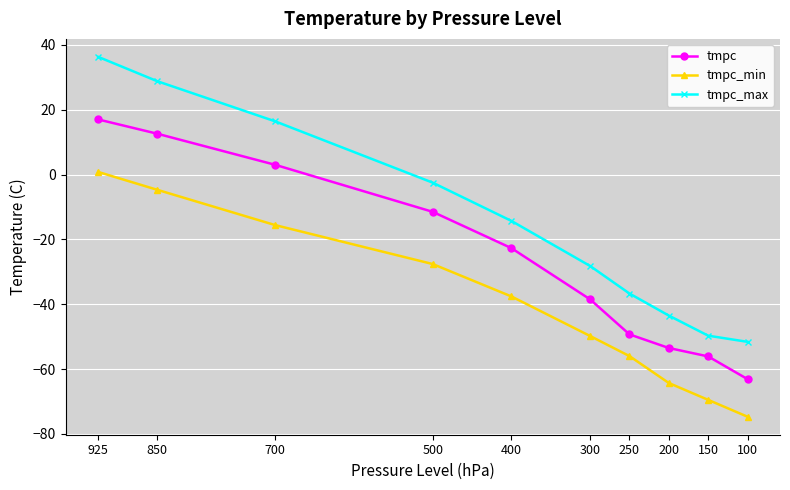

Where is tmpc_max nearest to the value -7?

500